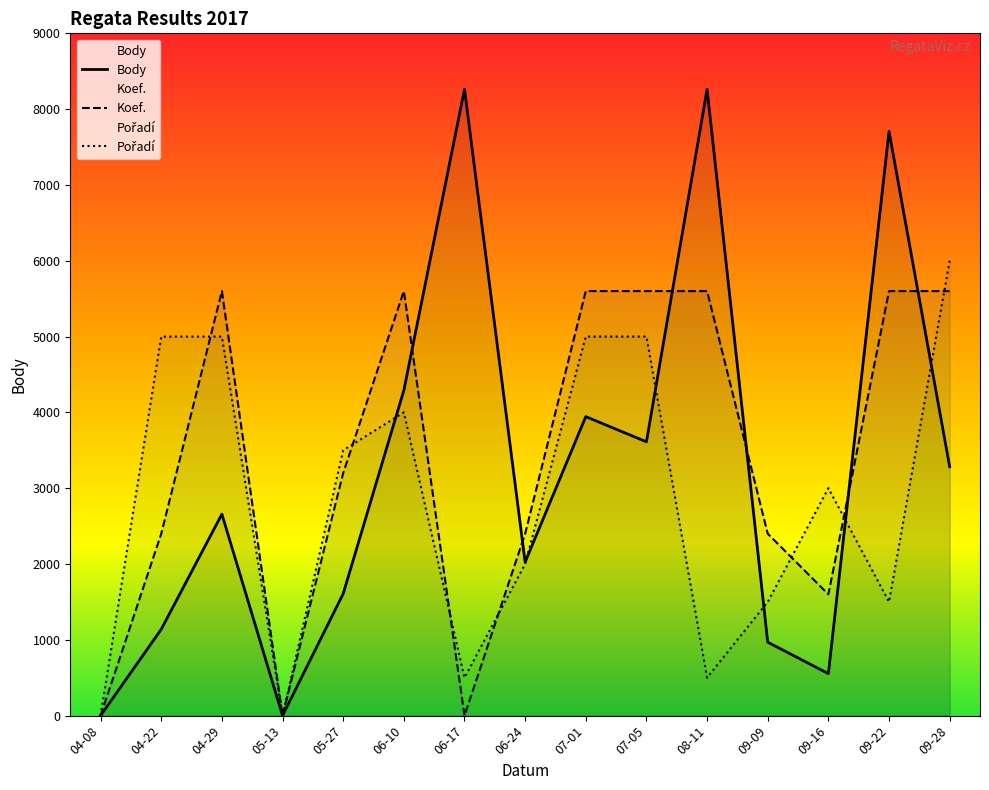

What is the label of the 4th point from the right?

09-09